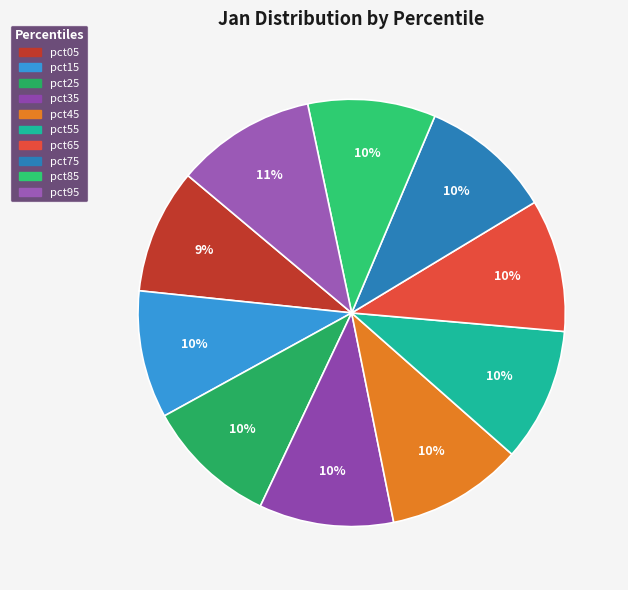

How many slices are in this pie chart?

10